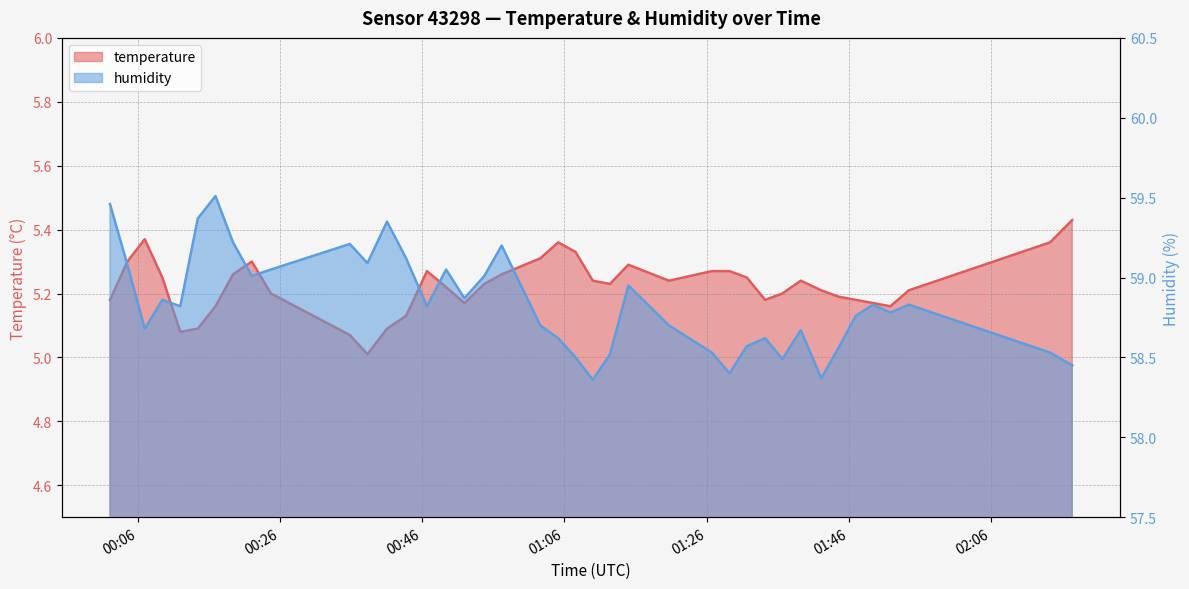

What are all the series names shown in the legend?

temperature, humidity